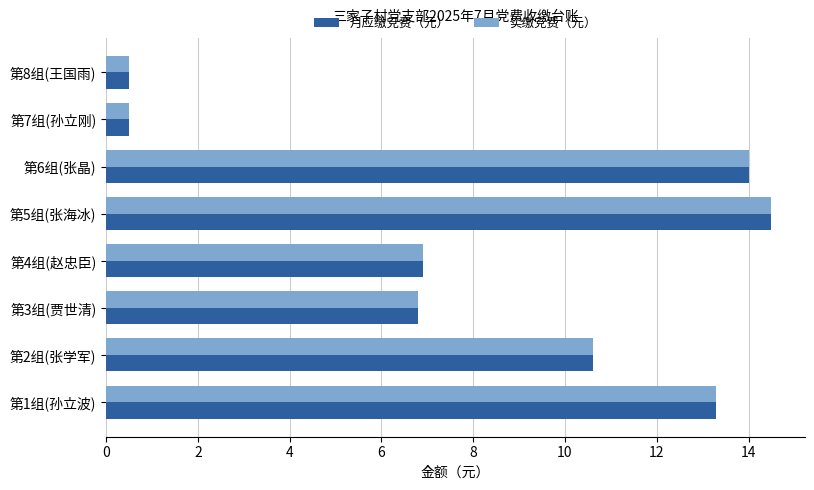

What is the sum of all 月应缴党费（元） values?

67.1